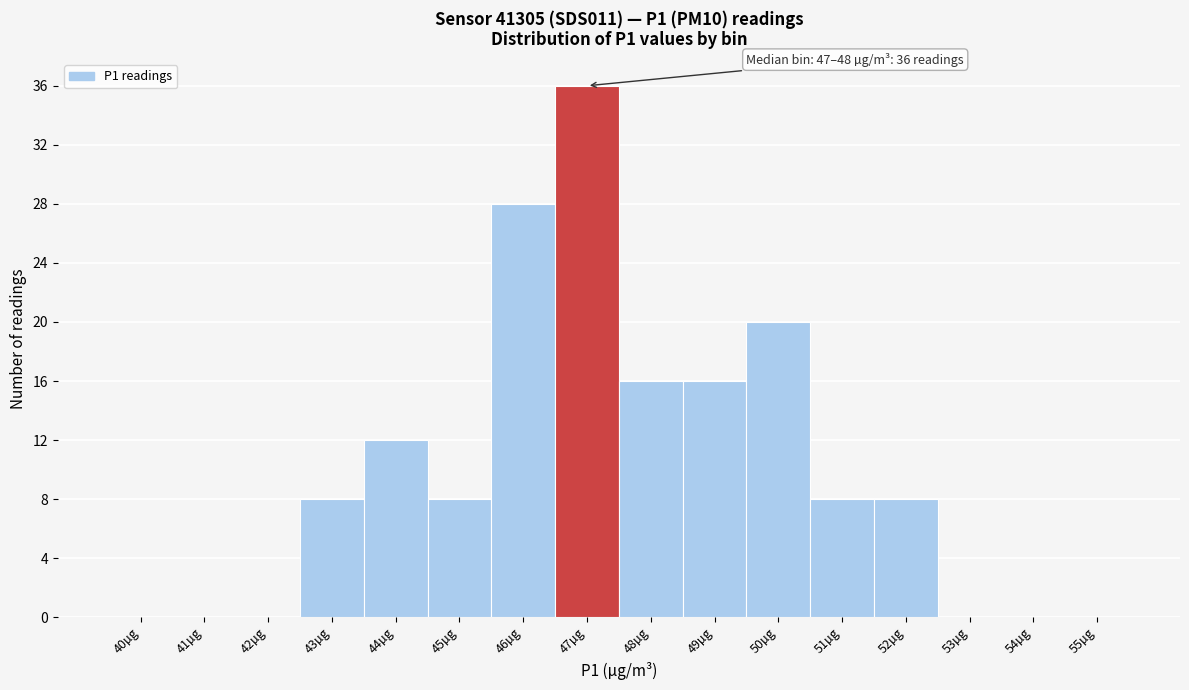

Reading right to left, list all the values displayed in this chart.

55µg=0	54µg=0	53µg=0	52µg=8	51µg=8	50µg=20	49µg=16	48µg=16	47µg=36	46µg=28	45µg=8	44µg=12	43µg=8	42µg=0	41µg=0	40µg=0